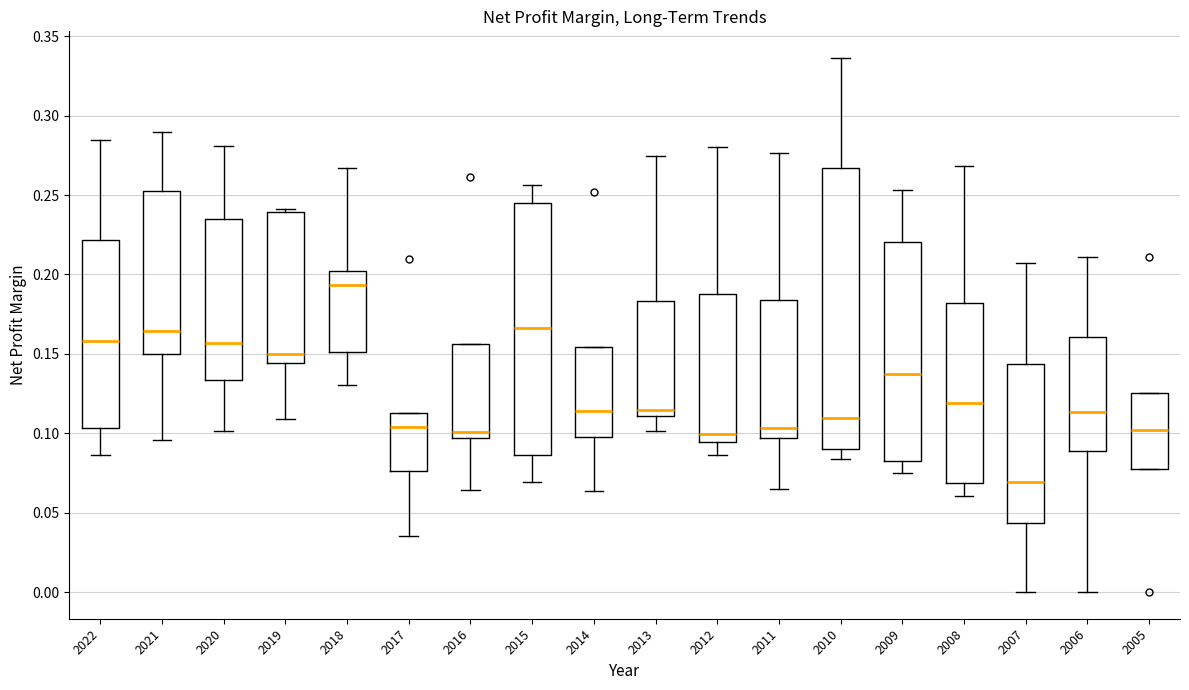

Reading left to right, transcribe this box plot: for each box, give where its median line is, the range the box spans, and where its two whiskers end, as read against the y-axis. The values are not printed on the chart, so give them approximately, as read against the axis.

2022: median 0.160, box 0.105 to 0.220, whiskers 0.085 to 0.285
2021: median 0.165, box 0.150 to 0.255, whiskers 0.095 to 0.290
2020: median 0.155, box 0.135 to 0.235, whiskers 0.100 to 0.280
2019: median 0.150, box 0.145 to 0.240, whiskers 0.110 to 0.240 (just above the box's upper edge)
2018: median 0.195, box 0.150 to 0.200, whiskers 0.130 to 0.265
2017: median 0.105, box 0.075 to 0.115, whiskers 0.035 to 0.115
2016: median 0.100, box 0.095 to 0.155, whiskers 0.065 to 0.155
2015: median 0.165, box 0.085 to 0.245, whiskers 0.070 to 0.255
2014: median 0.115, box 0.100 to 0.155, whiskers 0.065 to 0.155
2013: median 0.115, box 0.110 to 0.185, whiskers 0.100 to 0.275
2012: median 0.100, box 0.095 to 0.190, whiskers 0.085 to 0.280
2011: median 0.105, box 0.095 to 0.185, whiskers 0.065 to 0.275
2010: median 0.110, box 0.090 to 0.265, whiskers 0.085 to 0.335
2009: median 0.140, box 0.080 to 0.220, whiskers 0.075 to 0.255
2008: median 0.120, box 0.070 to 0.180, whiskers 0.060 to 0.270
2007: median 0.070, box 0.045 to 0.145, whiskers 0.000 to 0.205
2006: median 0.115, box 0.090 to 0.160, whiskers 0.000 to 0.210
2005: median 0.100, box 0.075 to 0.125, whiskers 0.075 to 0.125